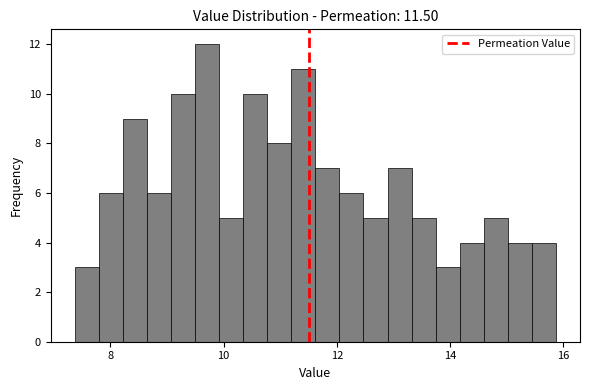

Read against the x-axis, roughly where is the centre of the tallest bar?

9.8